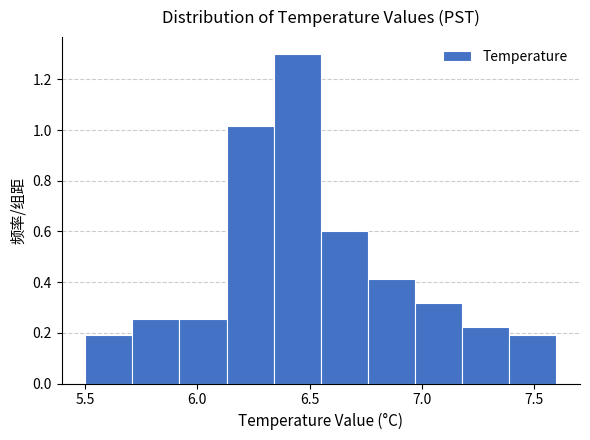

How tall is the bar that spans 5.50 to 5.71 on the x-axis? Neither the bar edges nor the heights are printed on the chart, so give them approximately, as read against the axes.

0.20